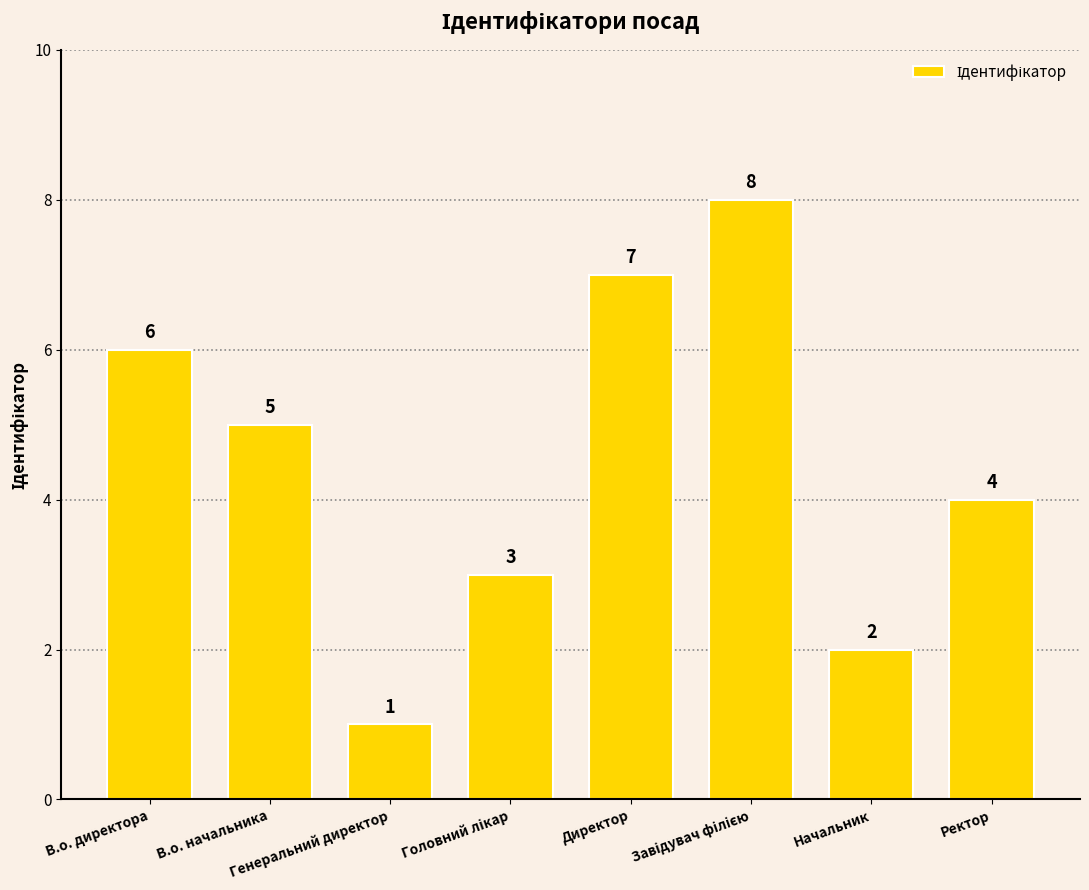

True or false: the data shows 5 at В.о. начальника.

True